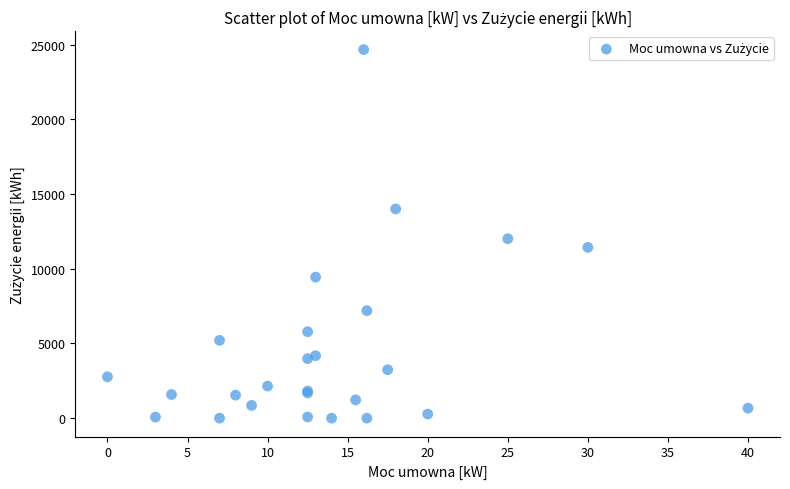

What Y value in the scatter plot is closest to 12336?

12013